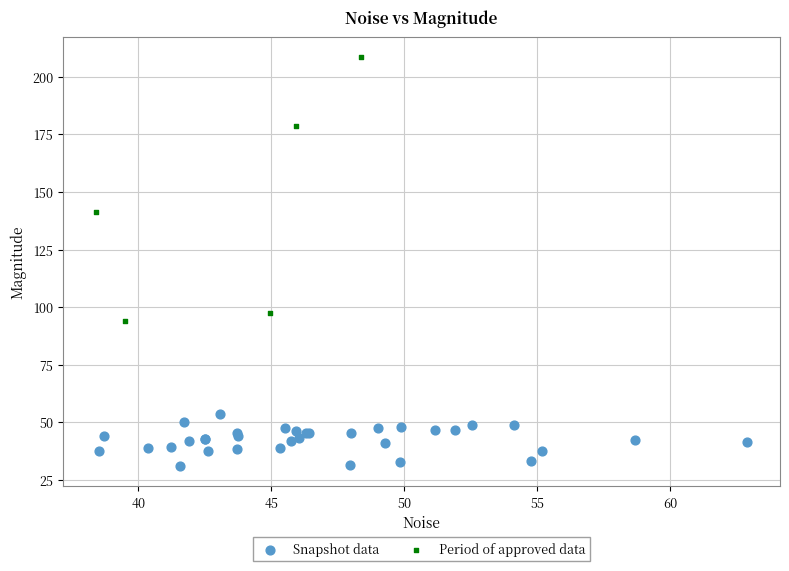

Which series contains the highest Y value?

Period of approved data